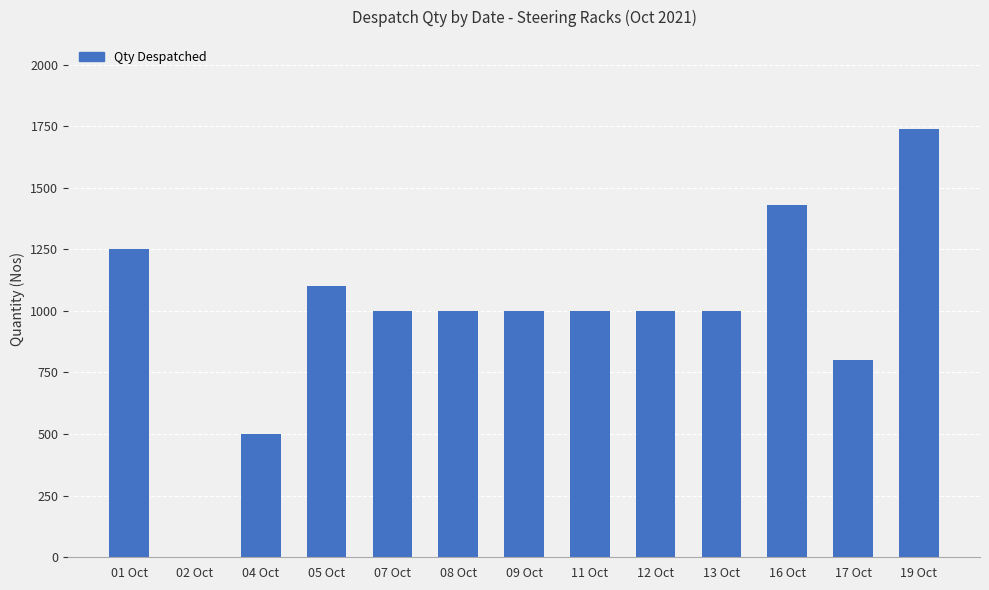

At which label is the value closest to 870?

17 Oct